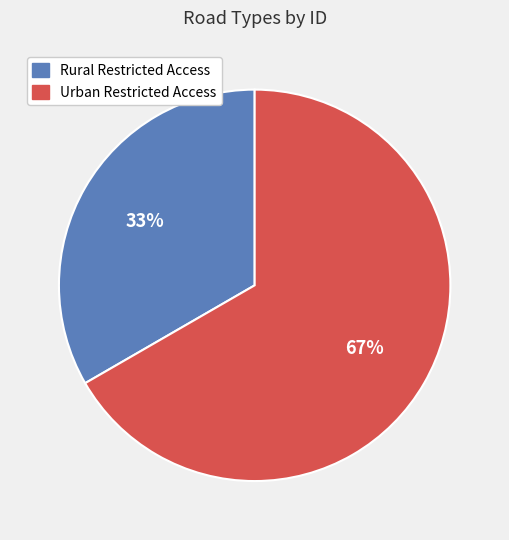

Count the number of slices in the pie.

2